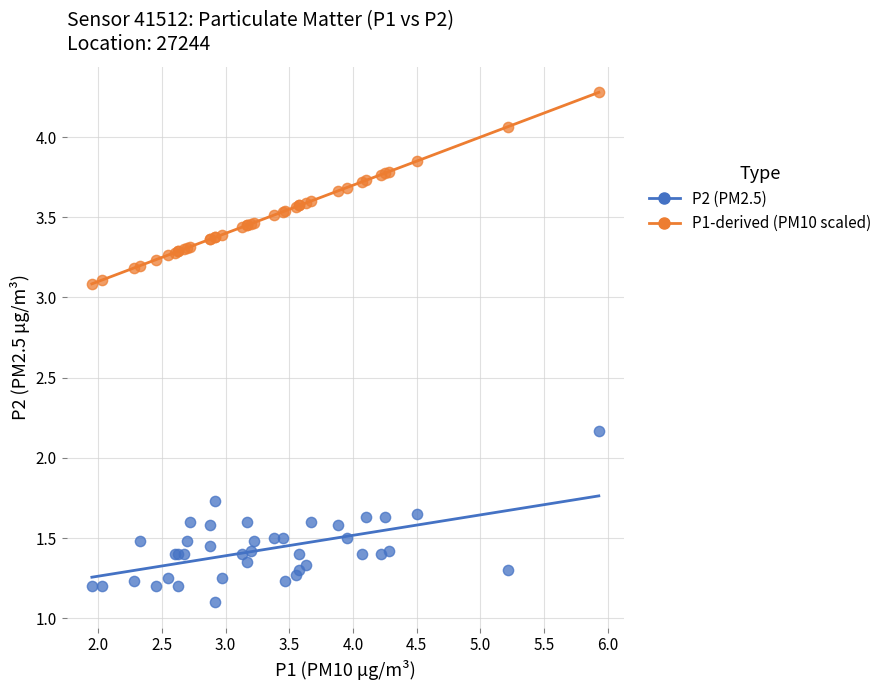

Which series reaches the maximum Y coordinate?

P1-derived (PM10 scaled)